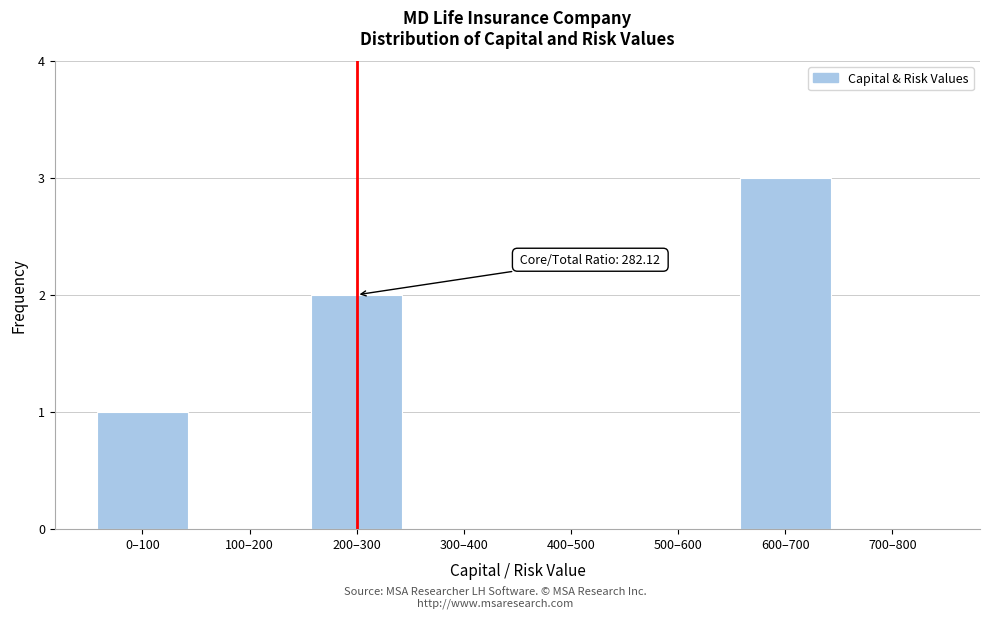

Reading left to right, what are all the values shown in this chart?

0–100=1	100–200=0	200–300=2	300–400=0	400–500=0	500–600=0	600–700=3	700–800=0